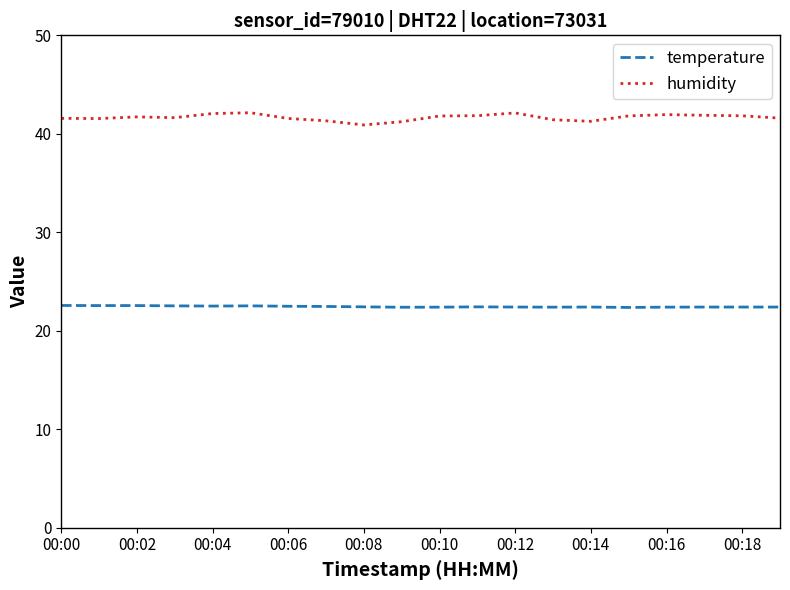

What is the difference between the maximum and minimum values in the humidity series?

1.2